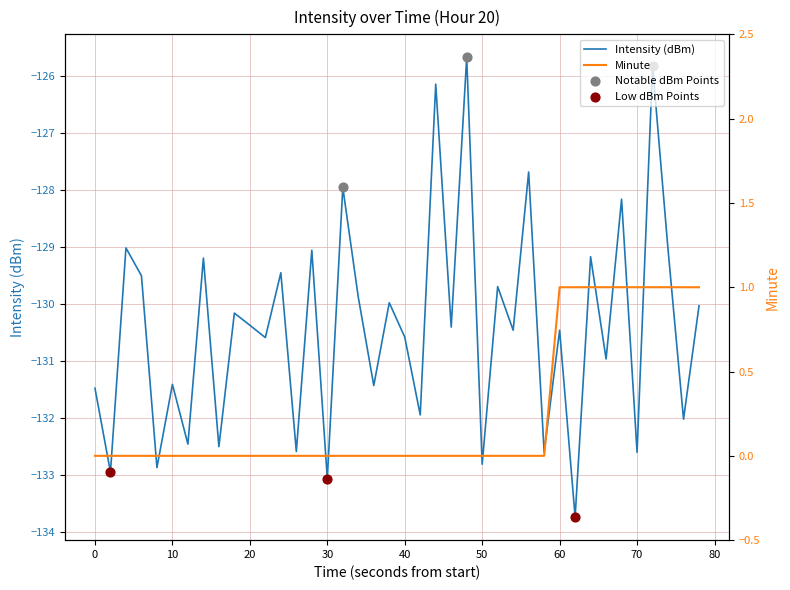

Is the value of intensity(dBm) at 80 greater than the value of minute at 39?

No